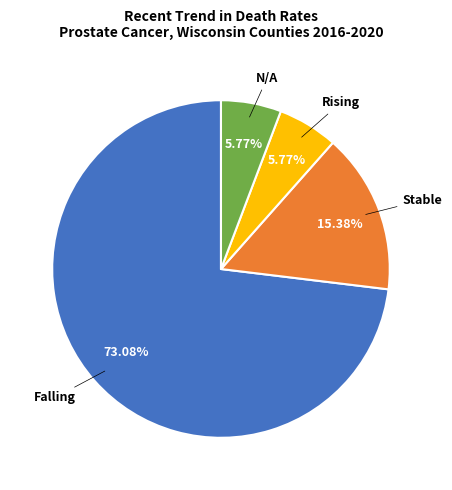

Combined, what portion of the pie is Stable and Falling?

88.5%